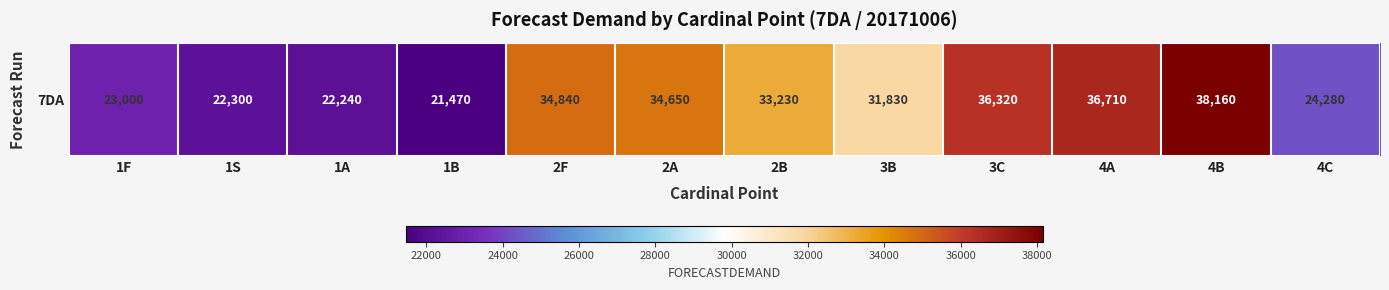

At which label is the value closest to 29815?

3B